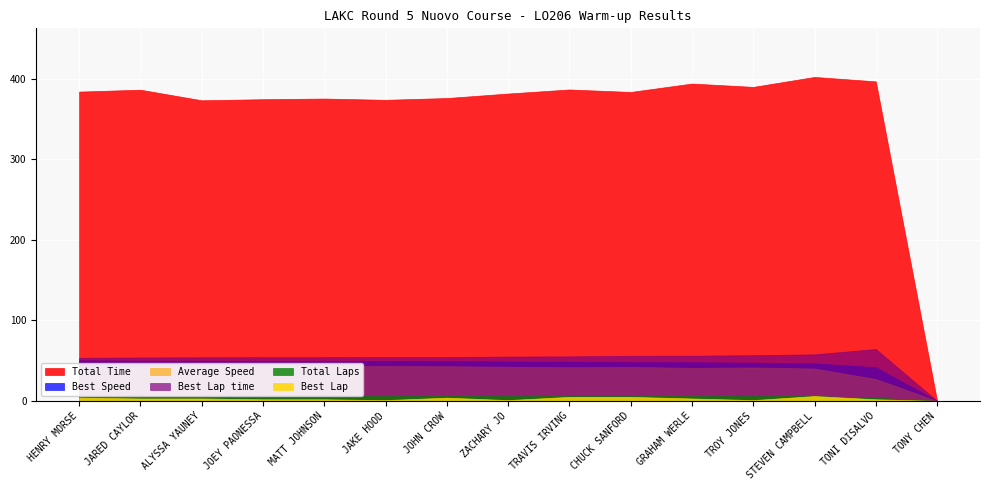

What is the approximate value of Total Time at JAKE HOOD?

374.1